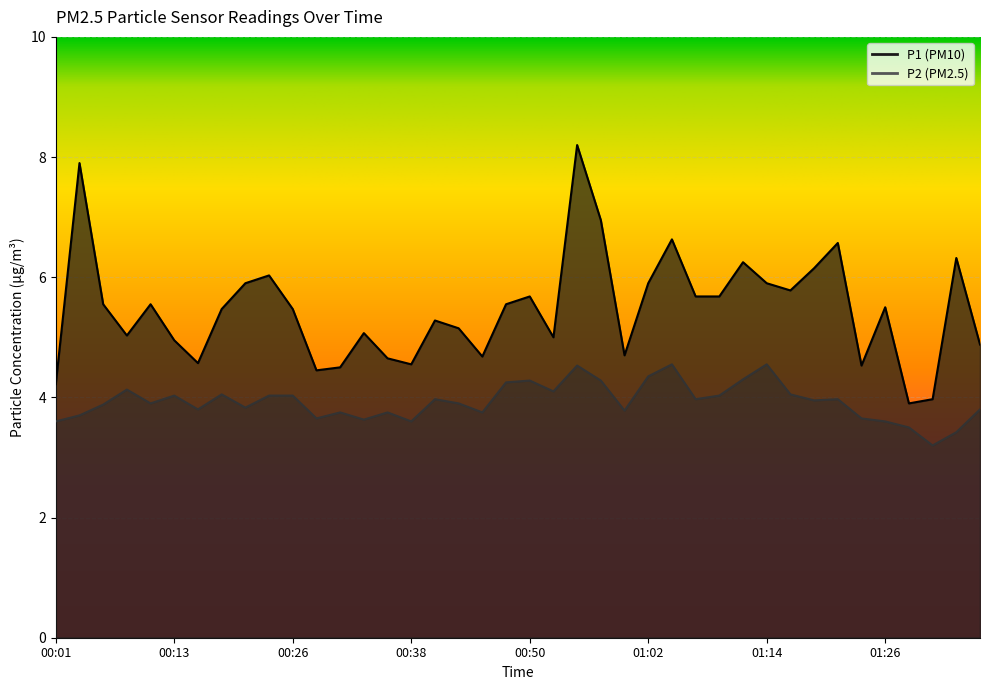

Rank the categories by P1 value from lowest to highest.

01:29, 01:31, 00:01, 00:28, 00:31, 01:24, 00:38, 00:16, 00:35, 00:45, 01:00, 01:36, 00:13, 00:52, 00:09, 00:33, 00:43, 00:40, 00:18, 00:26, 01:26, 00:06, 00:11, 00:48, 00:50, 01:07, 01:09, 01:17, 00:21, 01:02, 01:14, 00:23, 01:19, 01:12, 01:34, 01:22, 01:05, 00:57, 00:04, 00:55